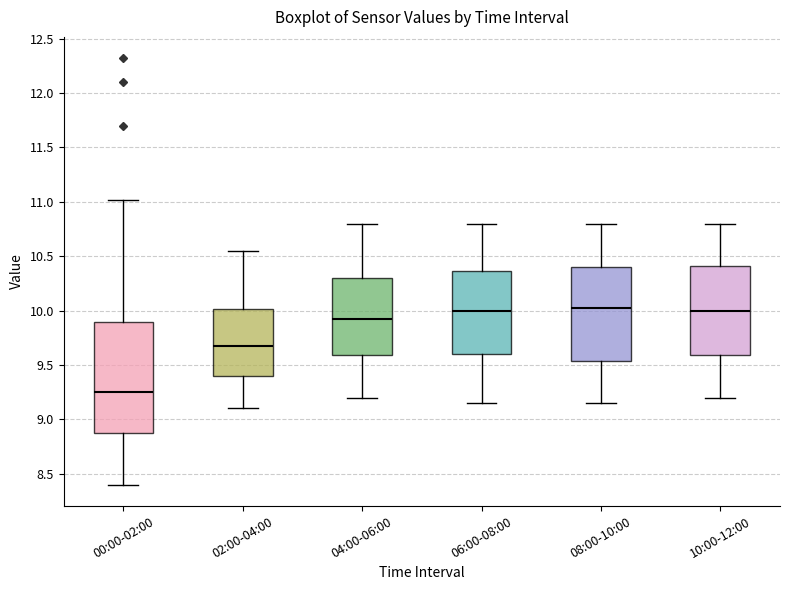

Reading left to right, read every box against the y-axis: the position of its median line, the range the box covers, and the ends of its whiskers. The values are not printed on the chart, so give them approximately, as read against the axis.

00:00-02:00: median 9.25, box 8.85 to 9.90, whiskers 8.40 to 11.00
02:00-04:00: median 9.70, box 9.40 to 10.00, whiskers 9.10 to 10.55
04:00-06:00: median 9.95, box 9.60 to 10.30, whiskers 9.20 to 10.80
06:00-08:00: median 10.00, box 9.60 to 10.35, whiskers 9.15 to 10.80
08:00-10:00: median 10.05, box 9.55 to 10.40, whiskers 9.15 to 10.80
10:00-12:00: median 10.00, box 9.60 to 10.40, whiskers 9.20 to 10.80